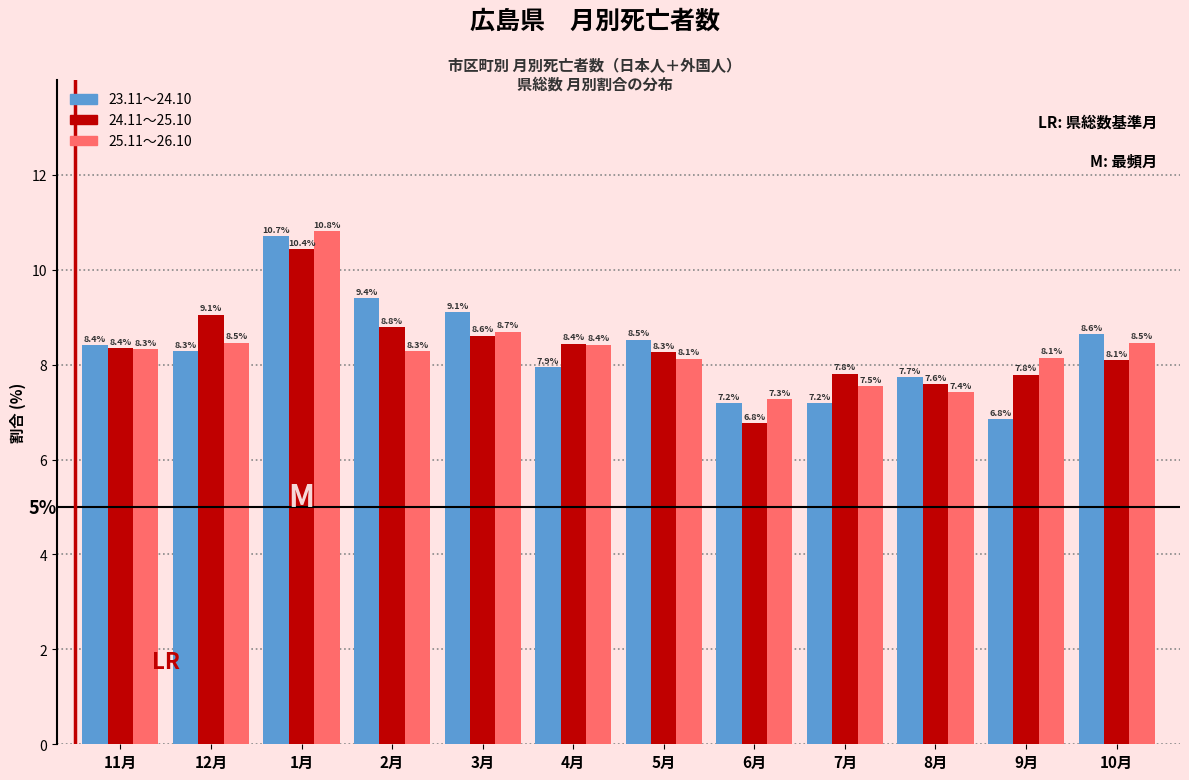

Reading left to right, transcribe all the data shown in this chart.

23.11～24.10: 11月=8.4	12月=8.3	1月=10.7	2月=9.4	3月=9.1	4月=7.9	5月=8.5	6月=7.2	7月=7.2	8月=7.7	9月=6.8	10月=8.6
24.11～25.10: 11月=8.4	12月=9.1	1月=10.4	2月=8.8	3月=8.6	4月=8.4	5月=8.3	6月=6.8	7月=7.8	8月=7.6	9月=7.8	10月=8.1
25.11～26.10: 11月=8.3	12月=8.5	1月=10.8	2月=8.3	3月=8.7	4月=8.4	5月=8.1	6月=7.3	7月=7.5	8月=7.4	9月=8.1	10月=8.5